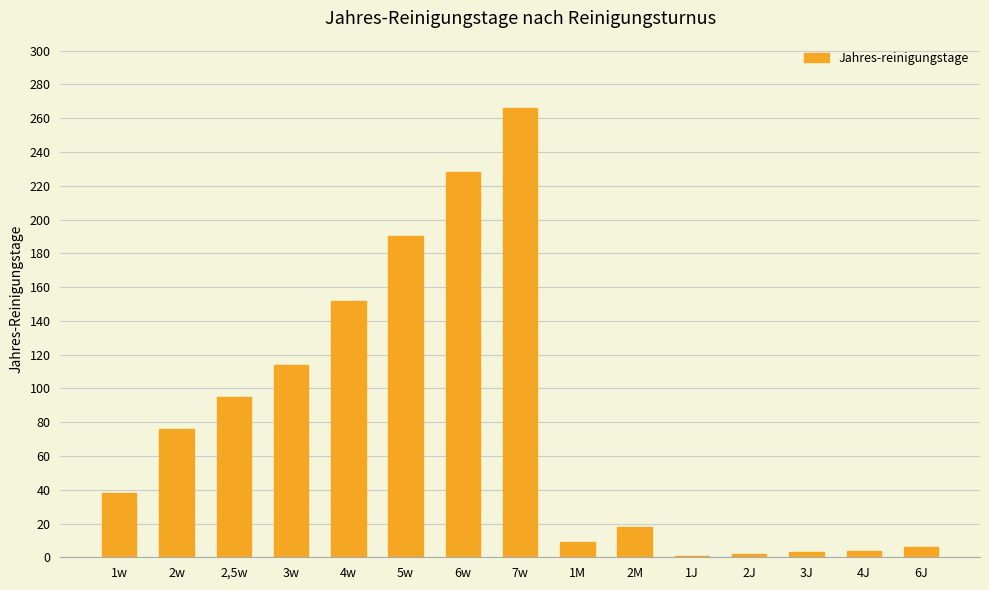

Which label corresponds to the largest value in the chart?

7w